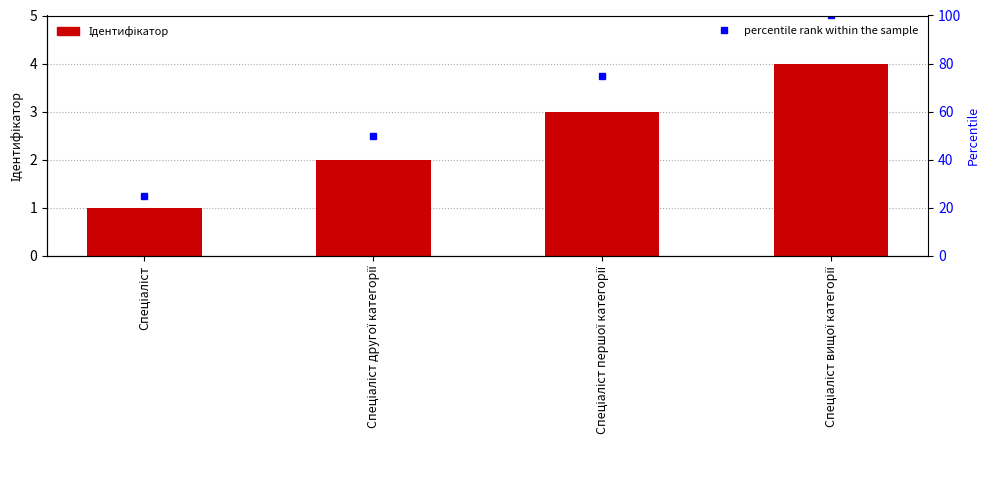

Is it true that percentile rank within the sample equals 50 at Спеціаліст другої категорії?

True